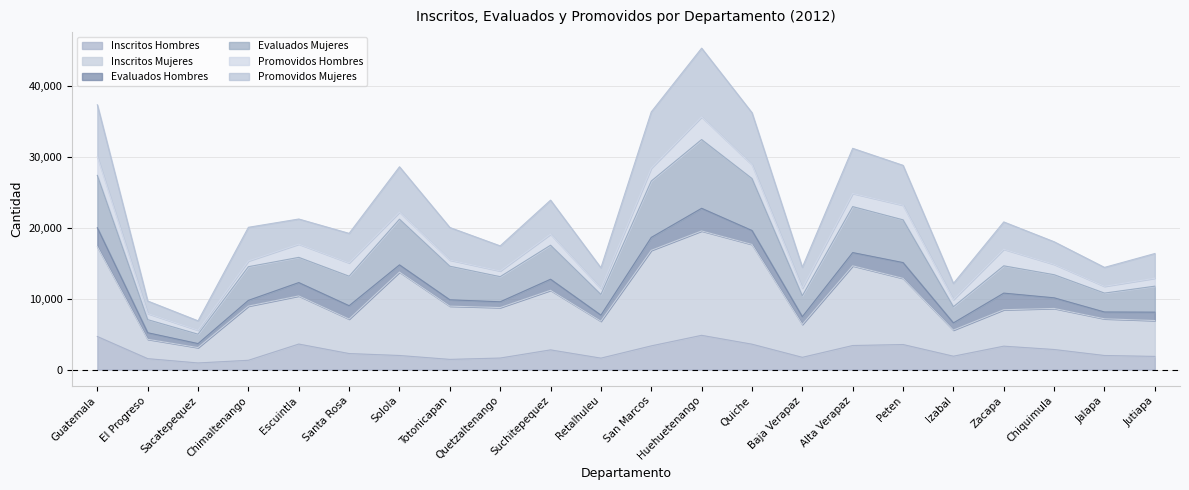

What is the maximum value for Inscritos Hombres?

4827